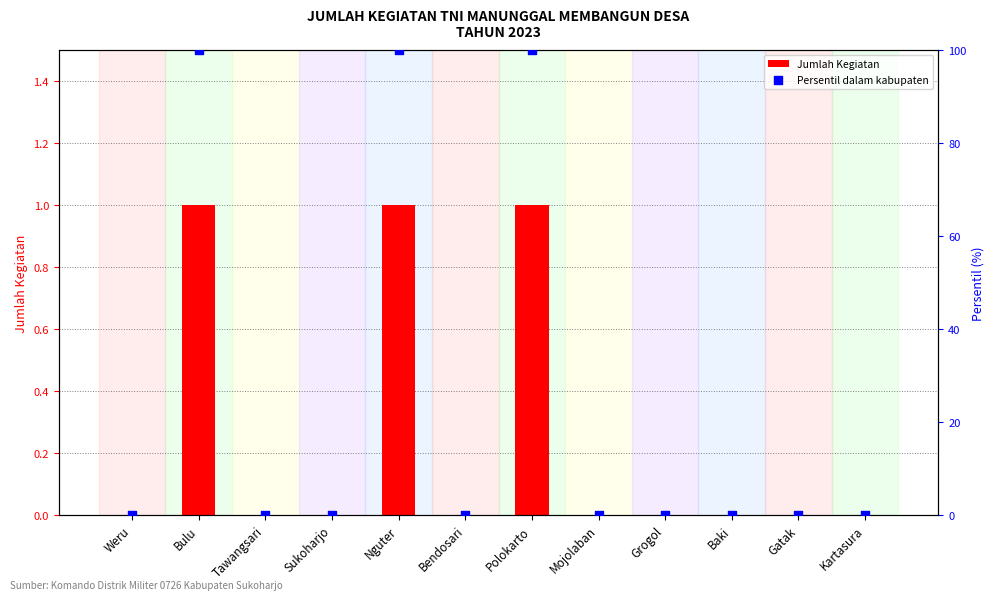

Which series has the widest spread of Y values?

Persentil dalam kabupaten